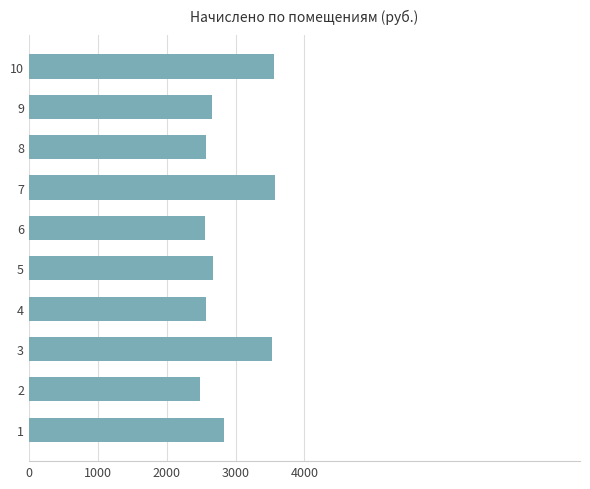

What is the sum of all values?

29001.8